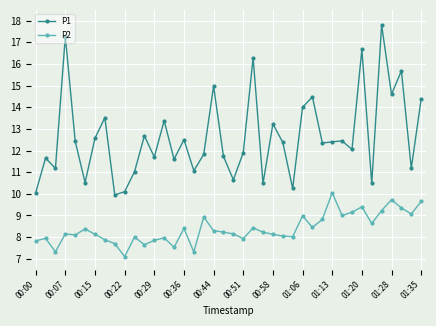

What is the average value of the P1 series?

12.6